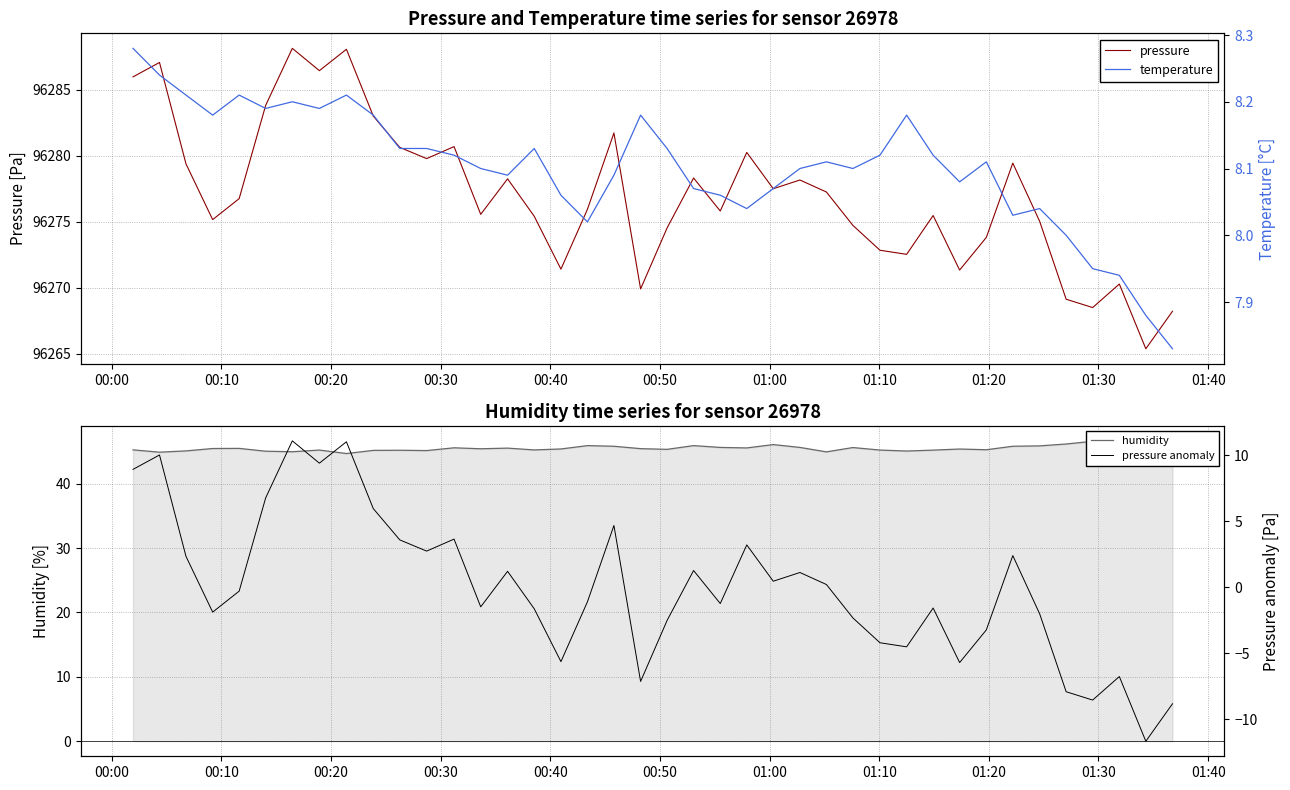

At which label is humidity closest to 45?

00:50